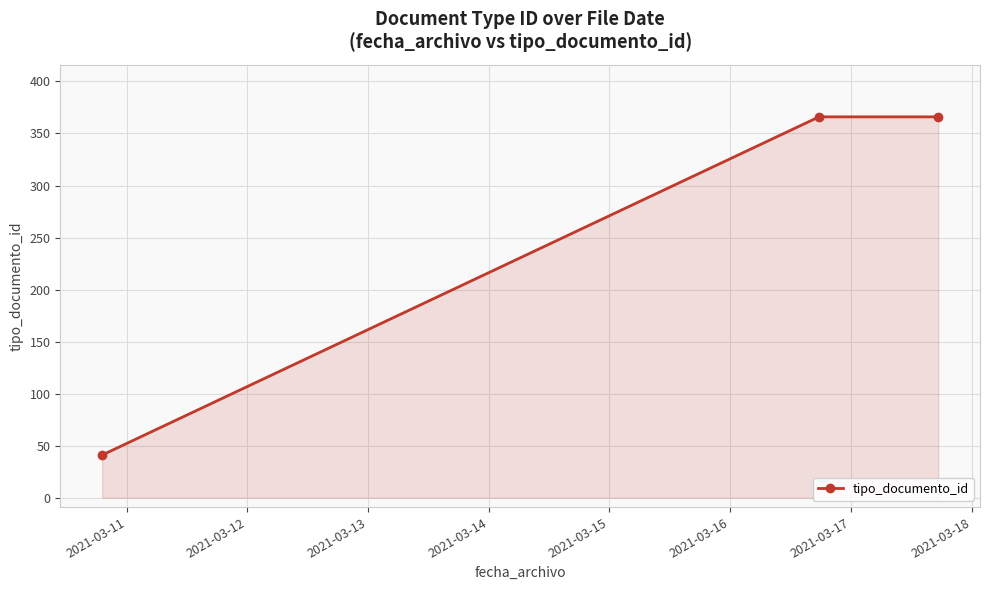

What is the minimum value shown in the chart?

41